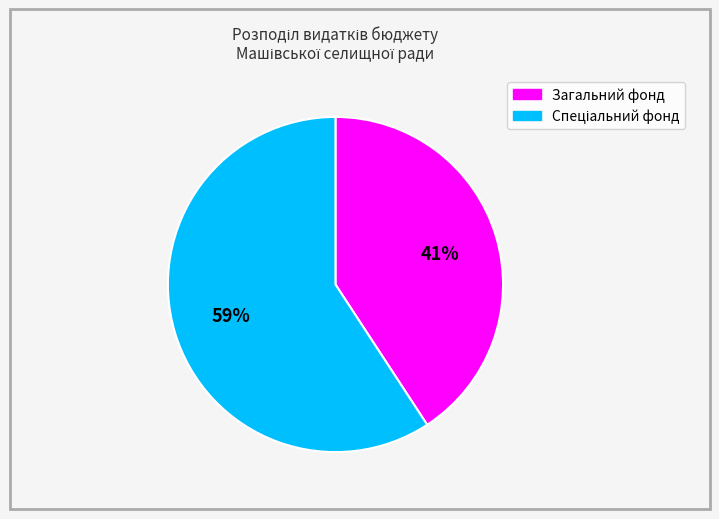

Which category has the smallest portion of the pie?

Загальний фонд